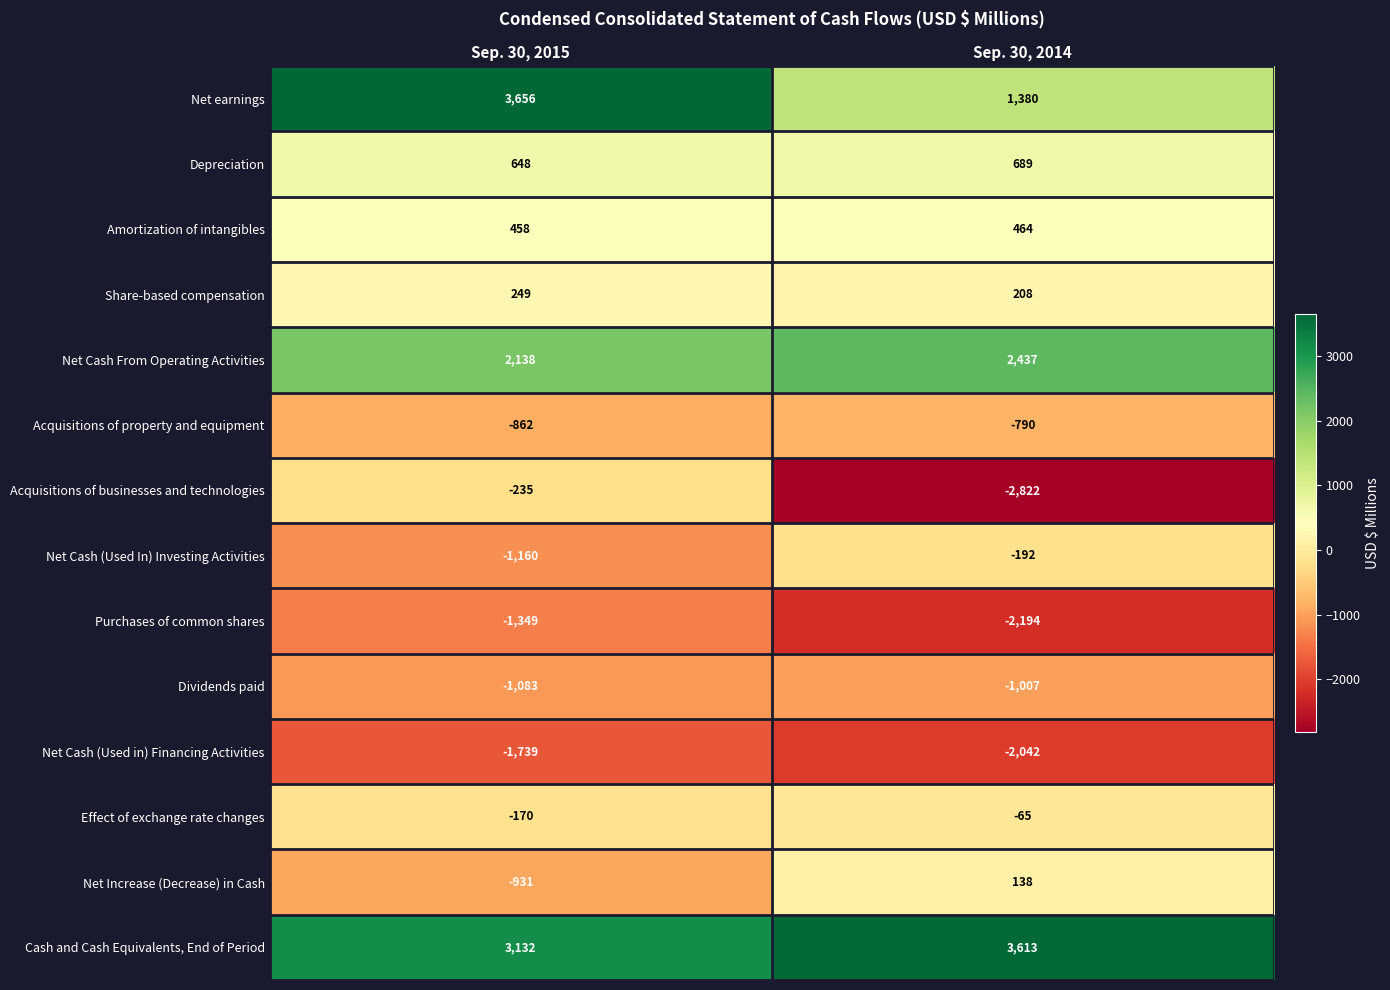

At which category is the sum across all series the highest?

Sep. 30, 2015